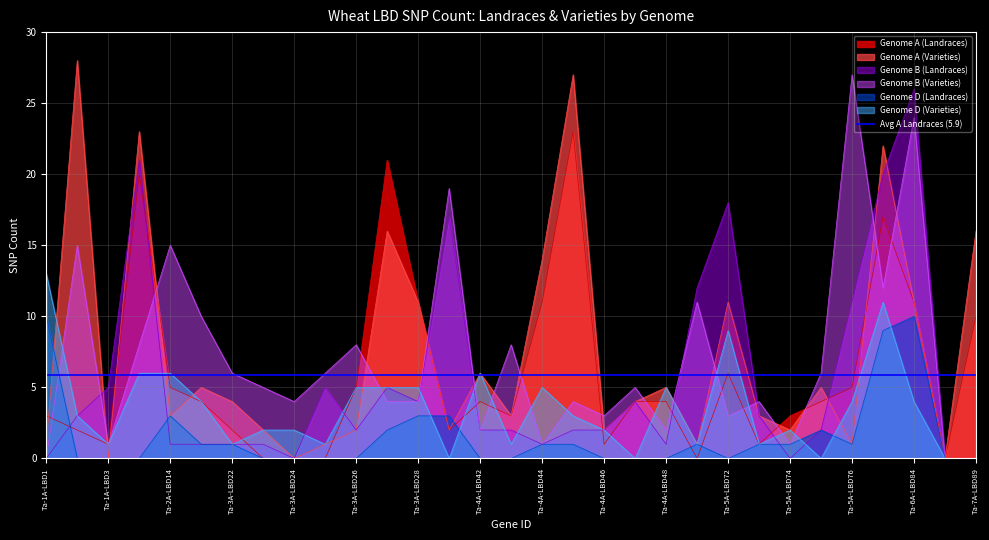

True or false: Genome B (Varieties) has a value of 27 at Ta-5A-LBD76.

True